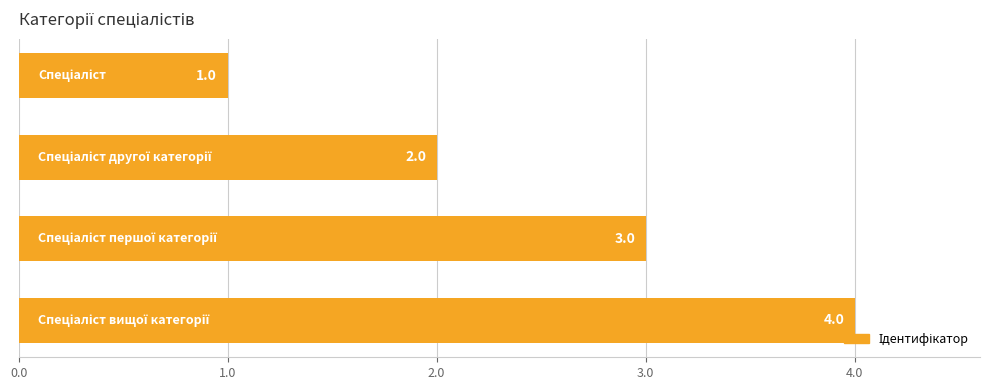

What is the value of the 2nd bar from the top?

2